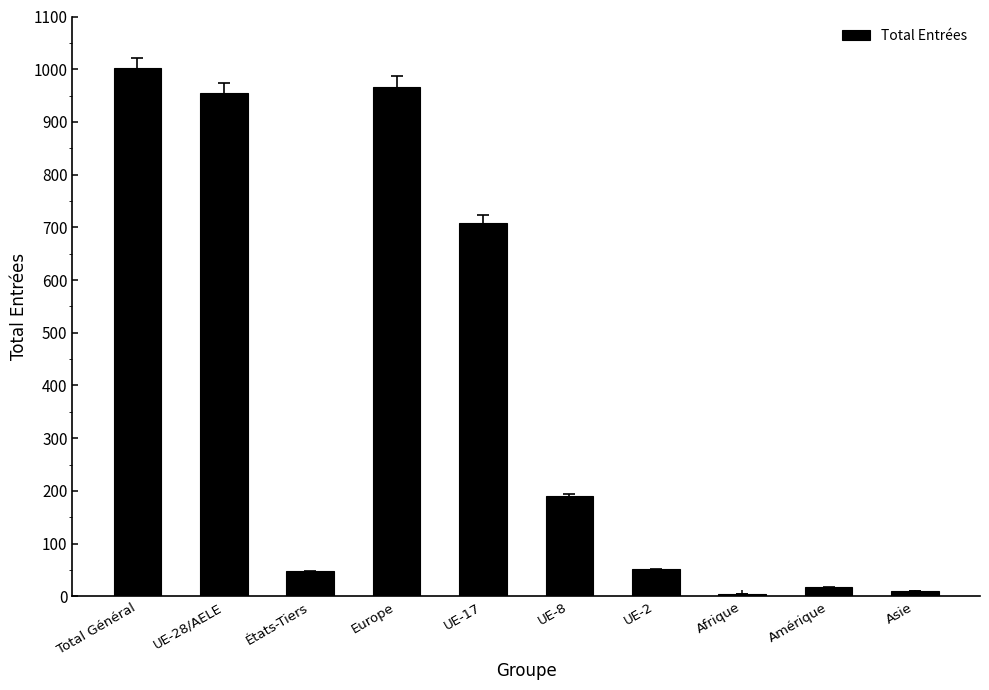

Does the chart contain any negative values?

No